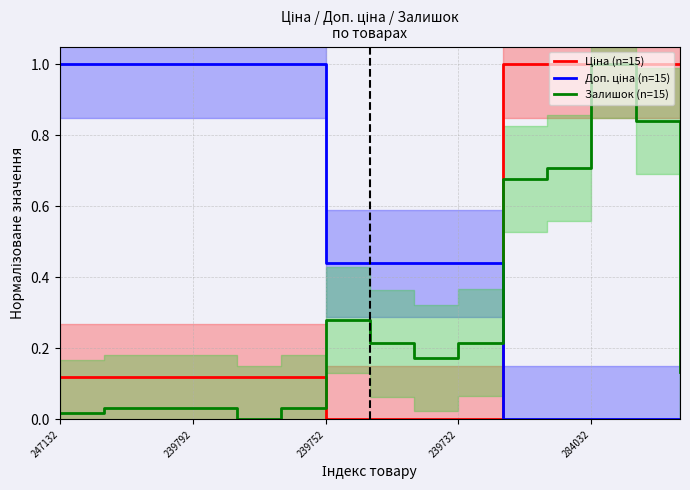

Is this an area chart (filled region under the line)?

No